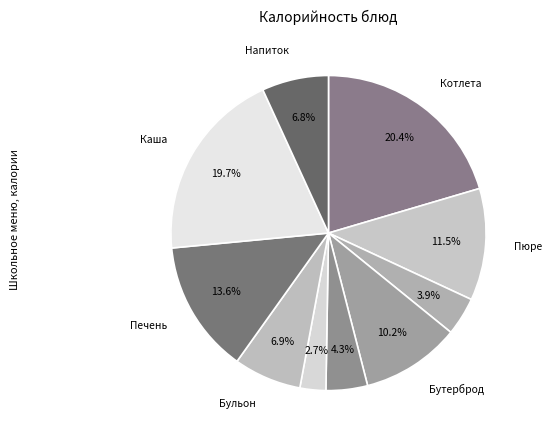

How many segments does this pie chart have?

10